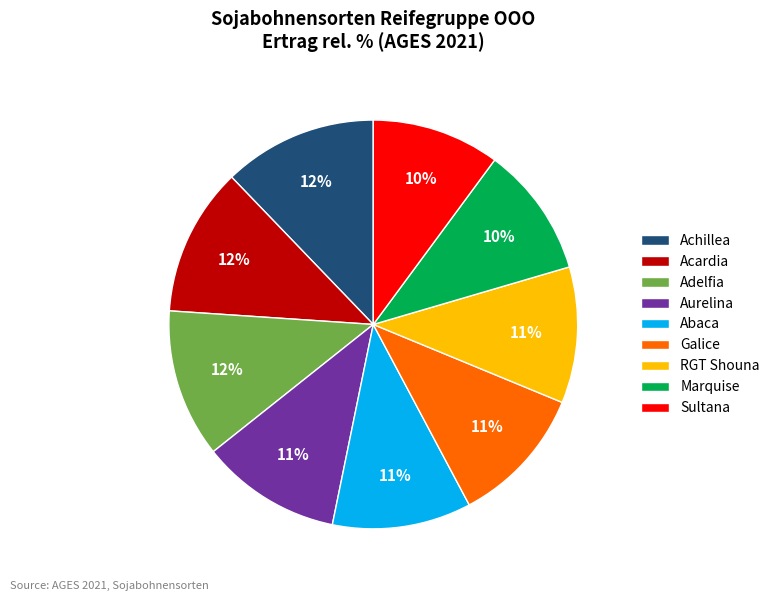

The Marquise slice represents 10% of the pie. True or false?

True